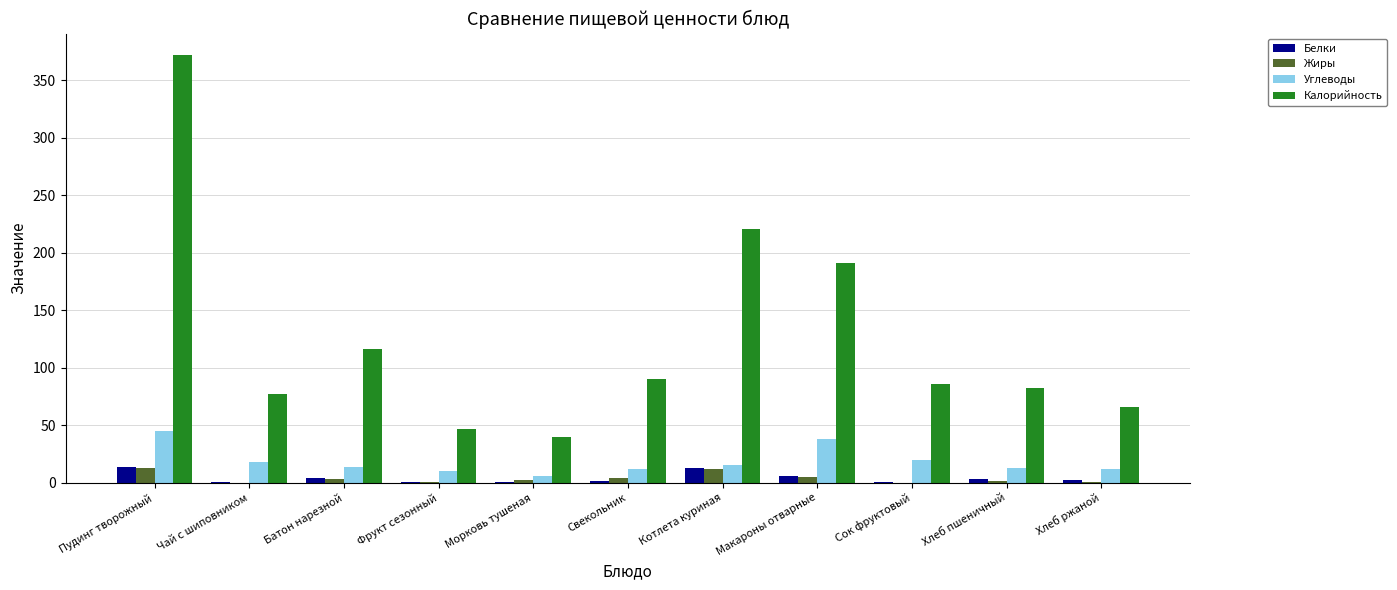

Which label corresponds to the largest value in the chart?

Пудинг творожный